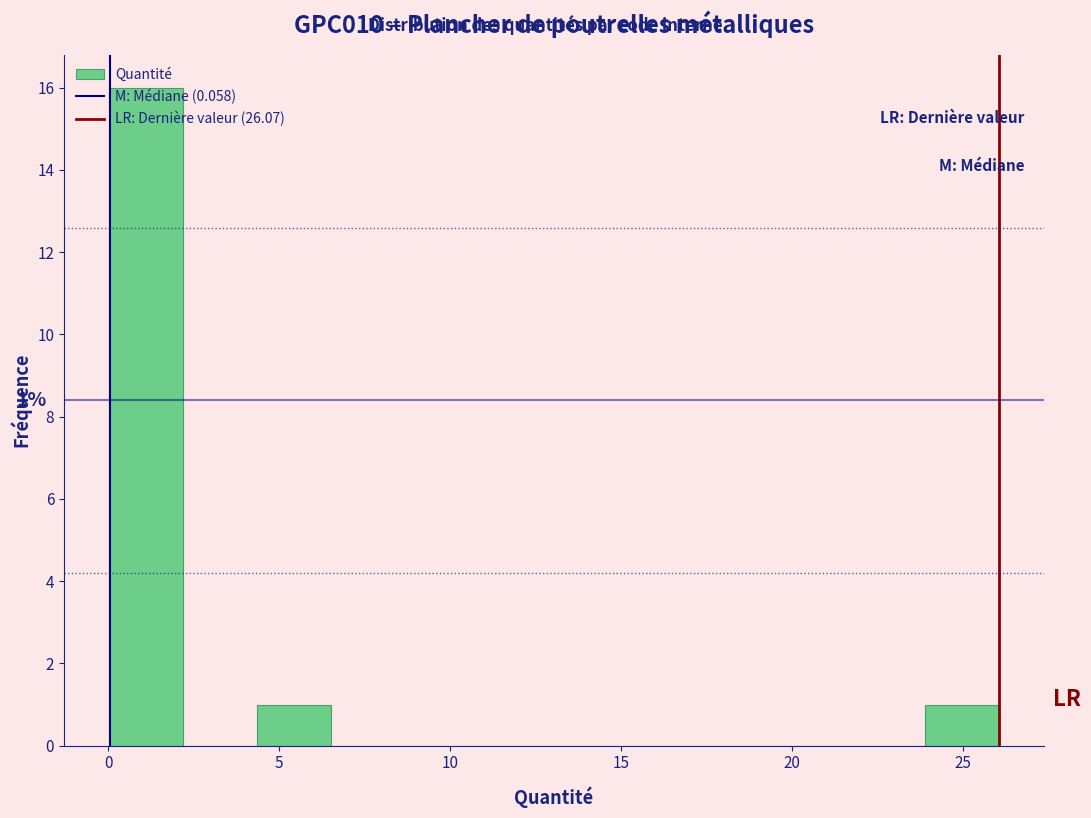

Over which range of the x-axis is the bar tallest?

0.0 to 2.0